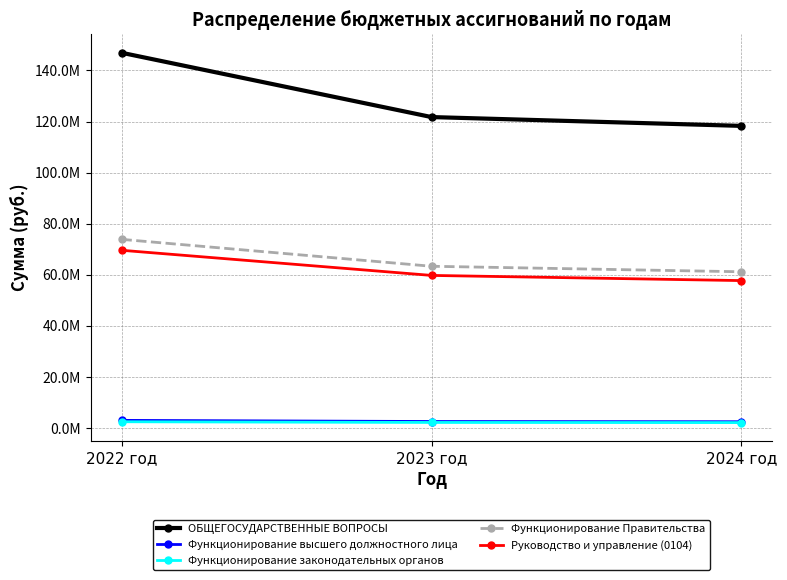

At which label does Функционирование законодательных органов first exceed 2208014?

2022 год